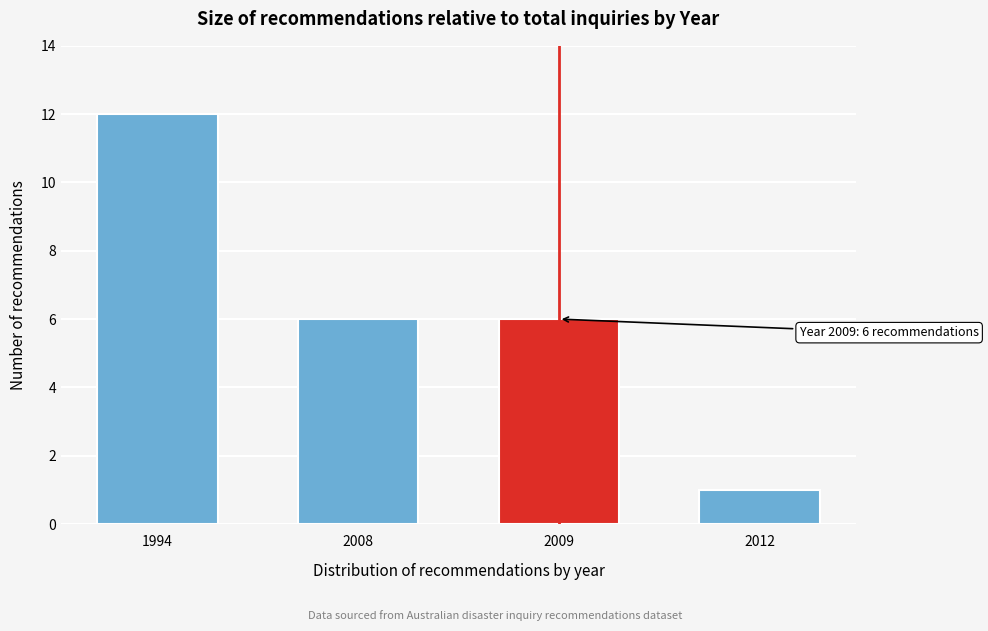

Reading left to right, transcribe all the data shown in this chart.

12	6	6	1